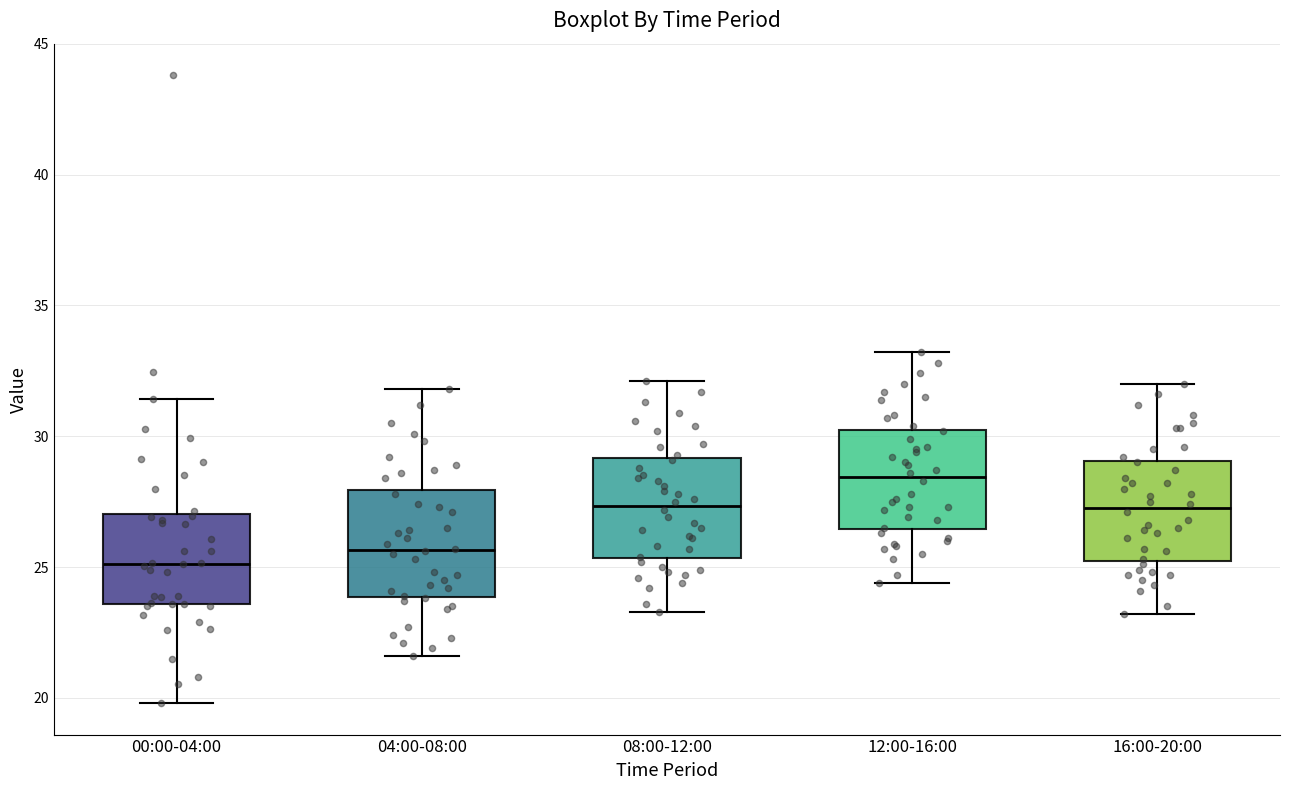

Which box's median line is the highest?

12:00-16:00